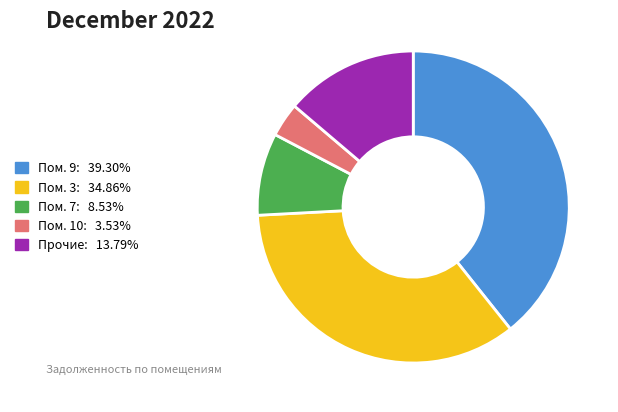

Approximately how many times larger is the value at Пом. 9: 39.30% compared to Пом. 3: 34.86%?

1.1